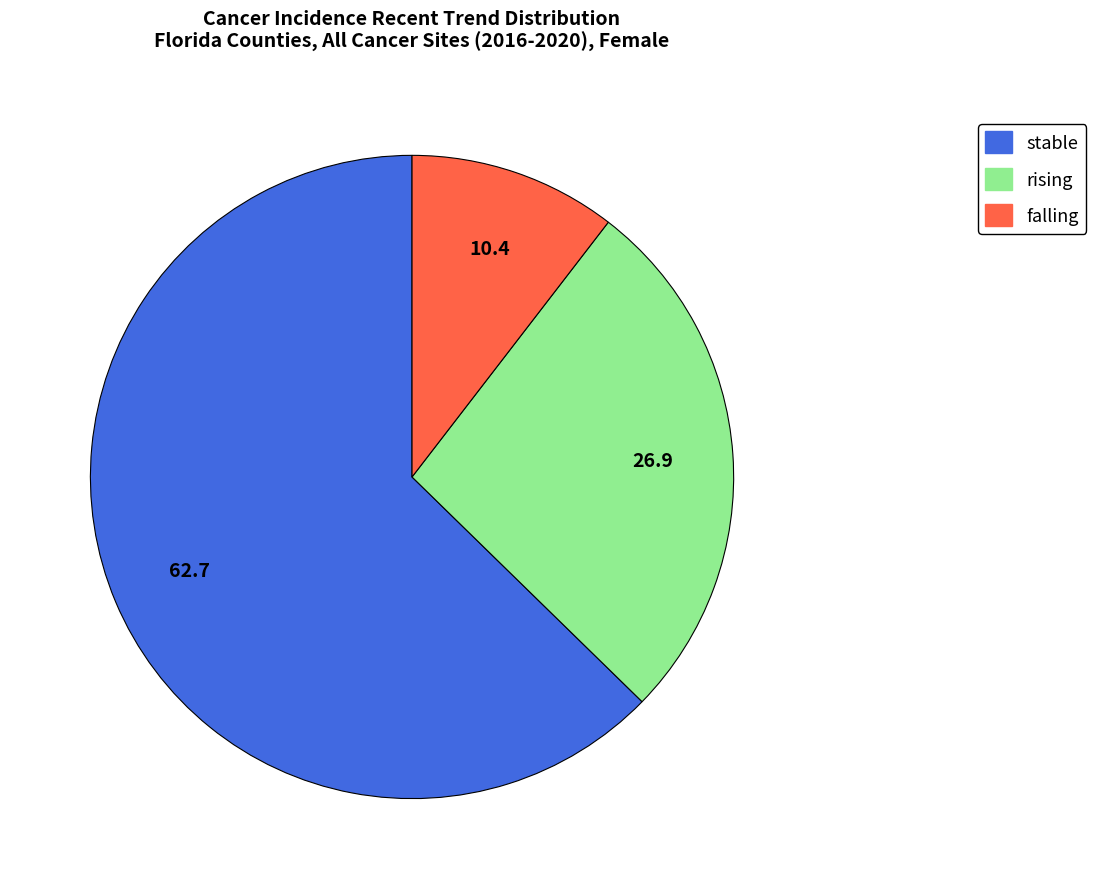

Is the sum of rising and stable greater than half?

Yes